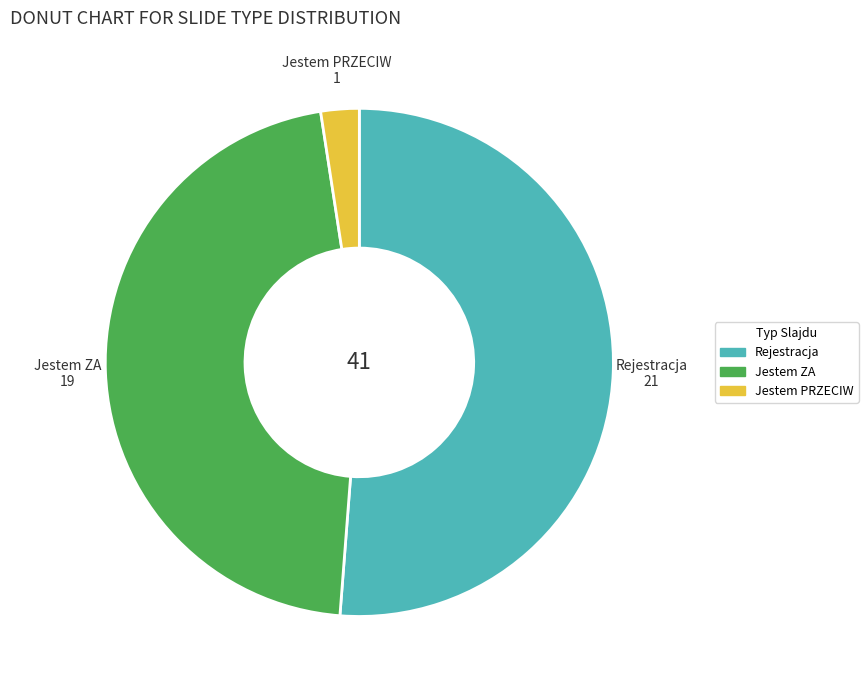

Does any single category account for the majority?

Yes